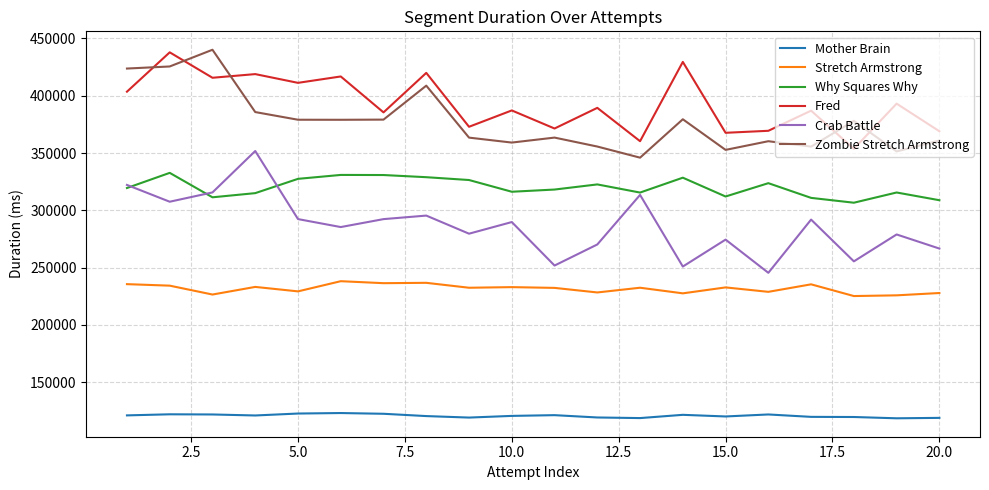

Which series has the largest range (max minus min)?

Crab Battle